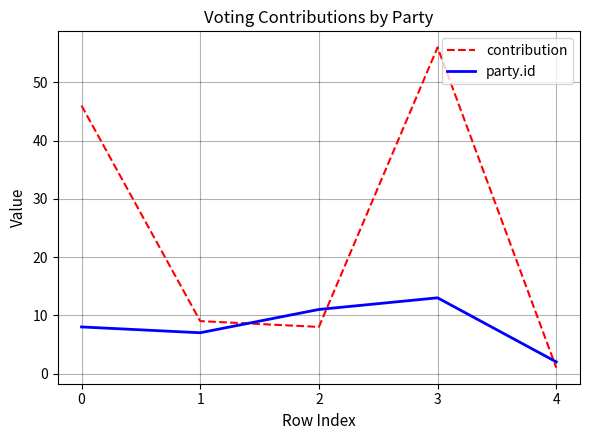

List the series in order of their peak value, highest first.

contribution, party.id